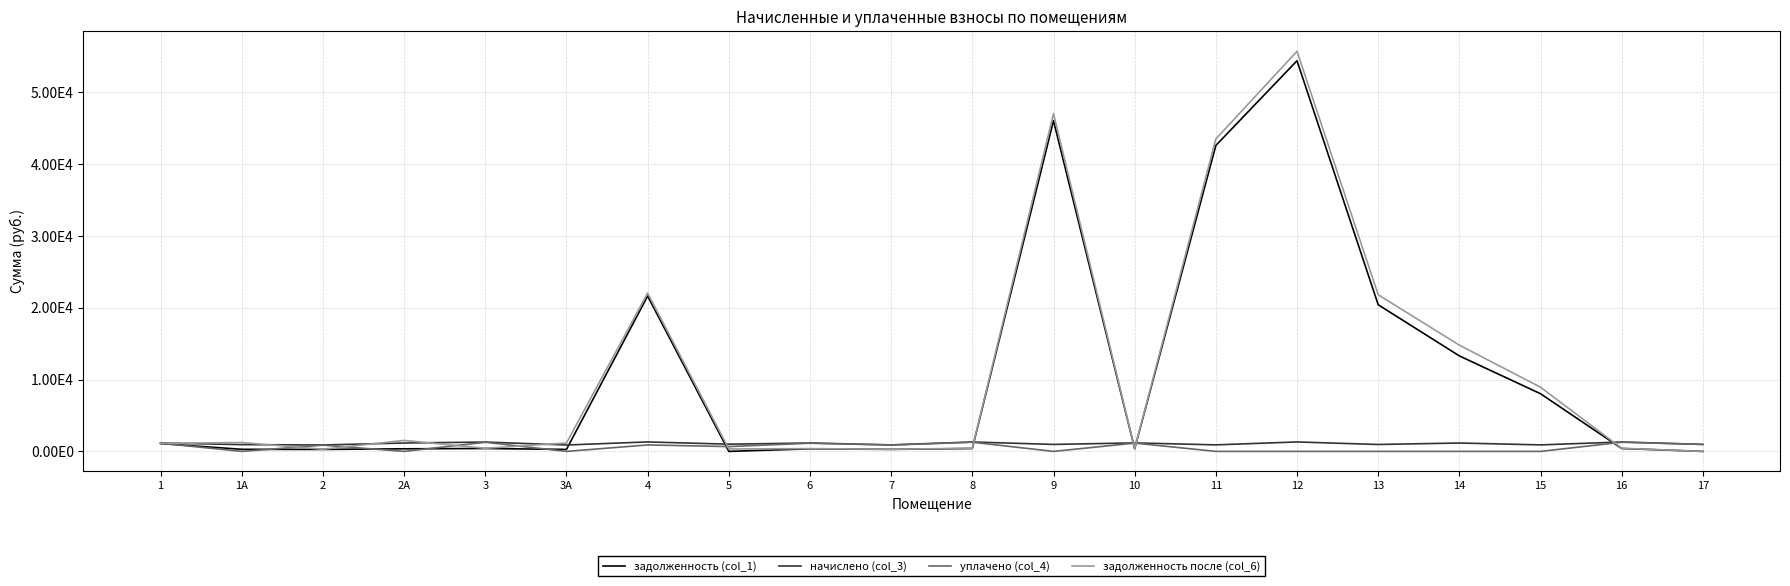

Rank the series by their maximum value, from highest to lowest.

задолженность после (col_6), задолженность (col_1), начислено (col_3), уплачено (col_4)